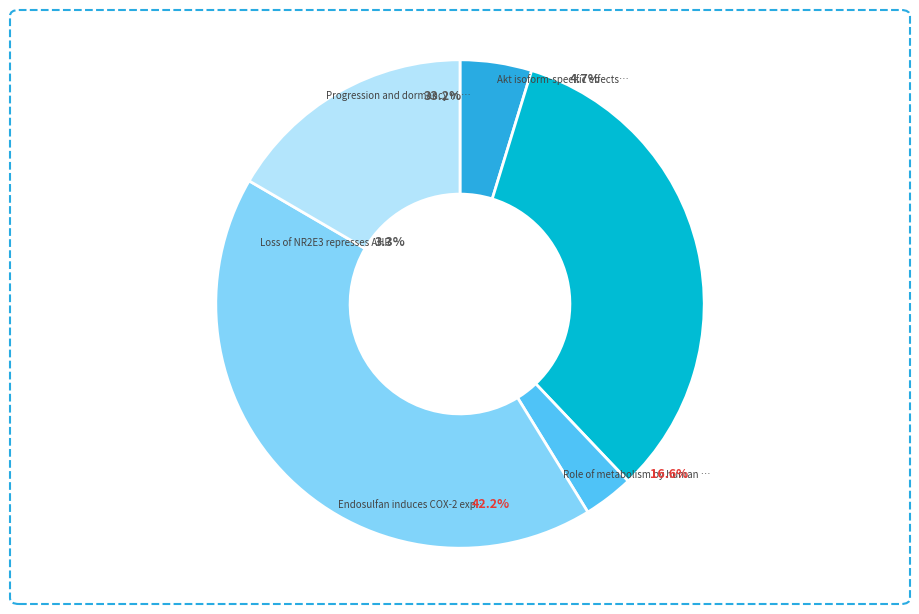

Do Loss of NR2E3 represses
AHR by LSD1 and Akt isoform-specific effects
on thyroid together represent more than half of the pie?

No